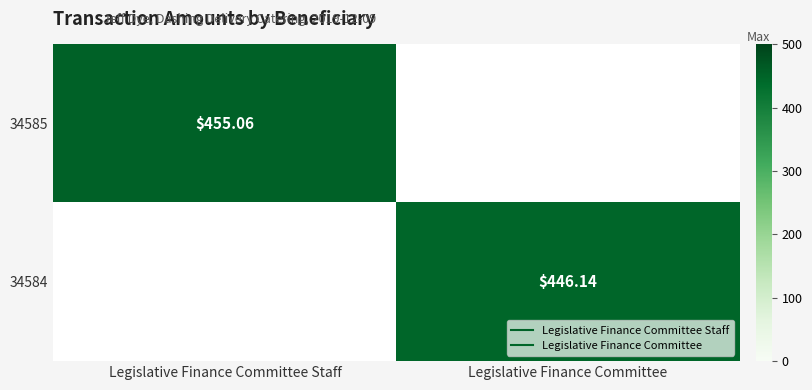

How many values in the 34585 series exceed 455?

1